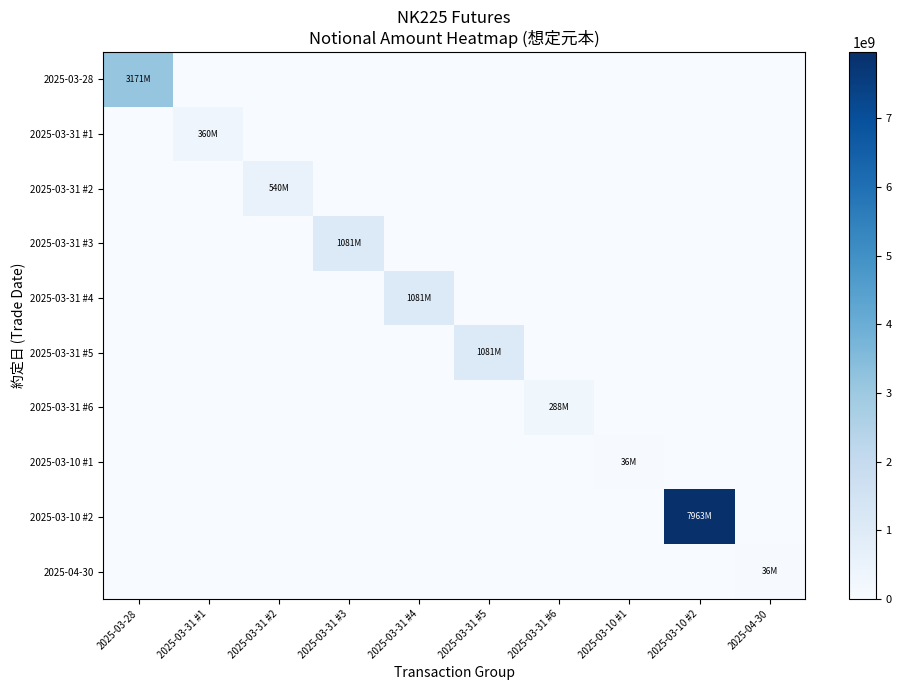

How many series are shown in this chart?

10